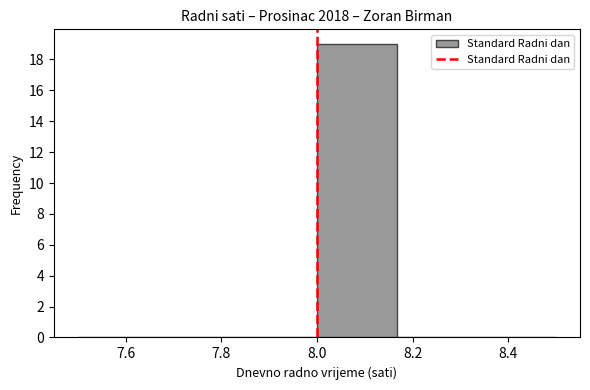

What is the height of the bar covering 8.00 to 8.16 on the x-axis? Neither the bar edges nor the heights are printed on the chart, so give them approximately, as read against the axes.

19